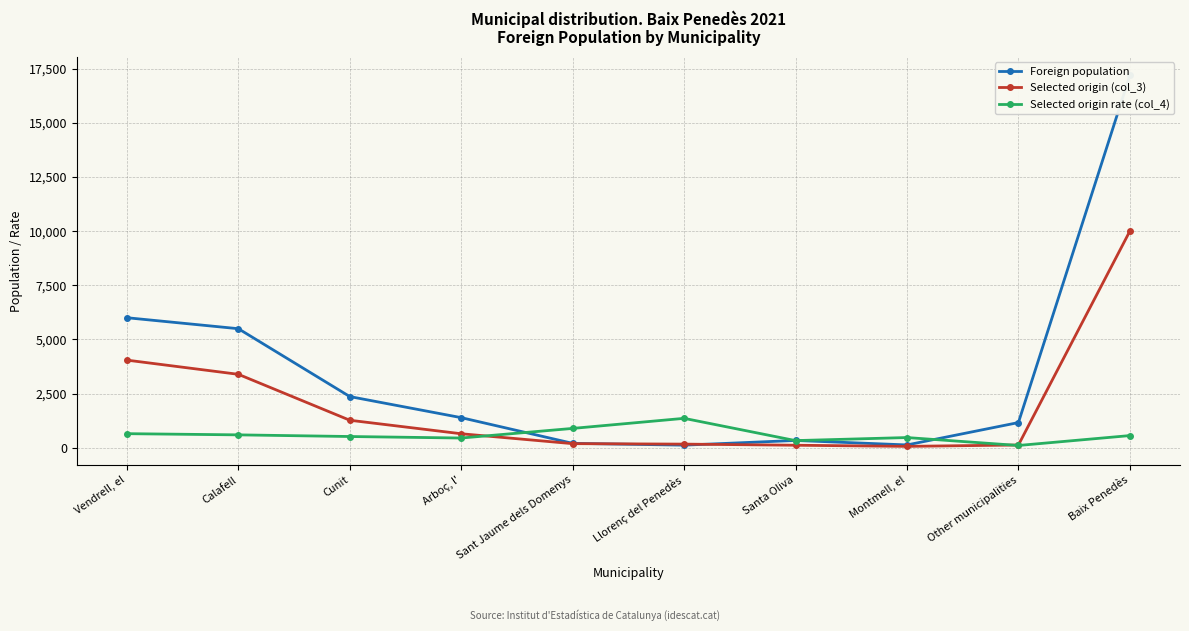

Reading right to left, extract all data points from this chart.

Foreign population: 17190	1161	128	335	118	202	1388	2361	5495	6002
Selected origin (col_3): 10000	125	62	114	166	187	644	1268	3389	4044
Selected origin rate (col_4): 560	103	469	328	1356	891	447	517	593	648